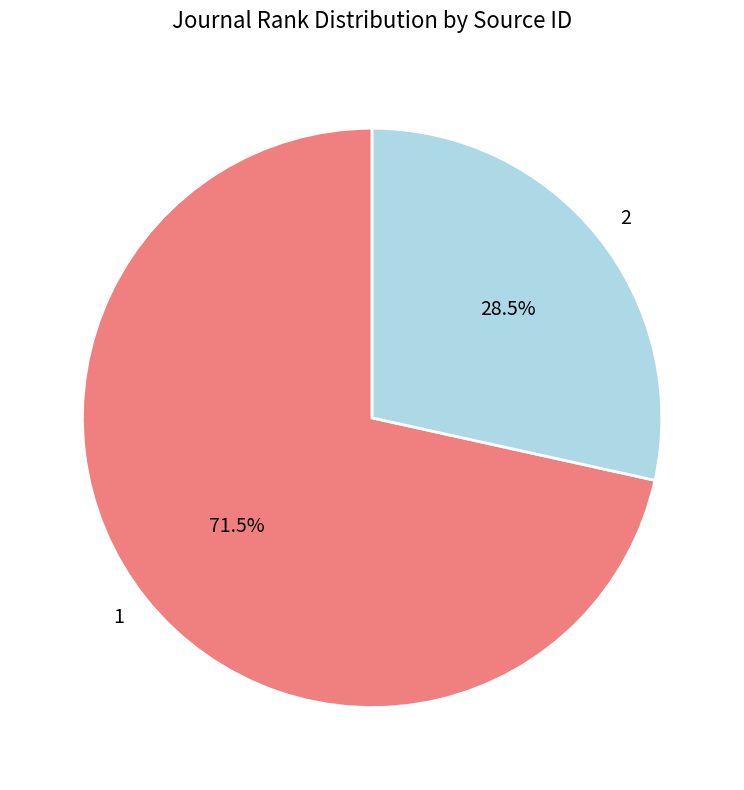

To the nearest percent, what is the combined percentage of 2 and 1?

100%